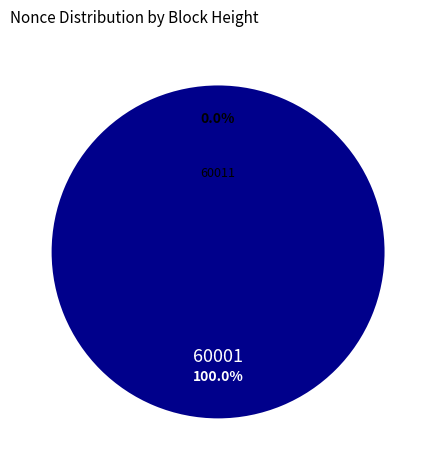

Count the number of slices in the pie.

2